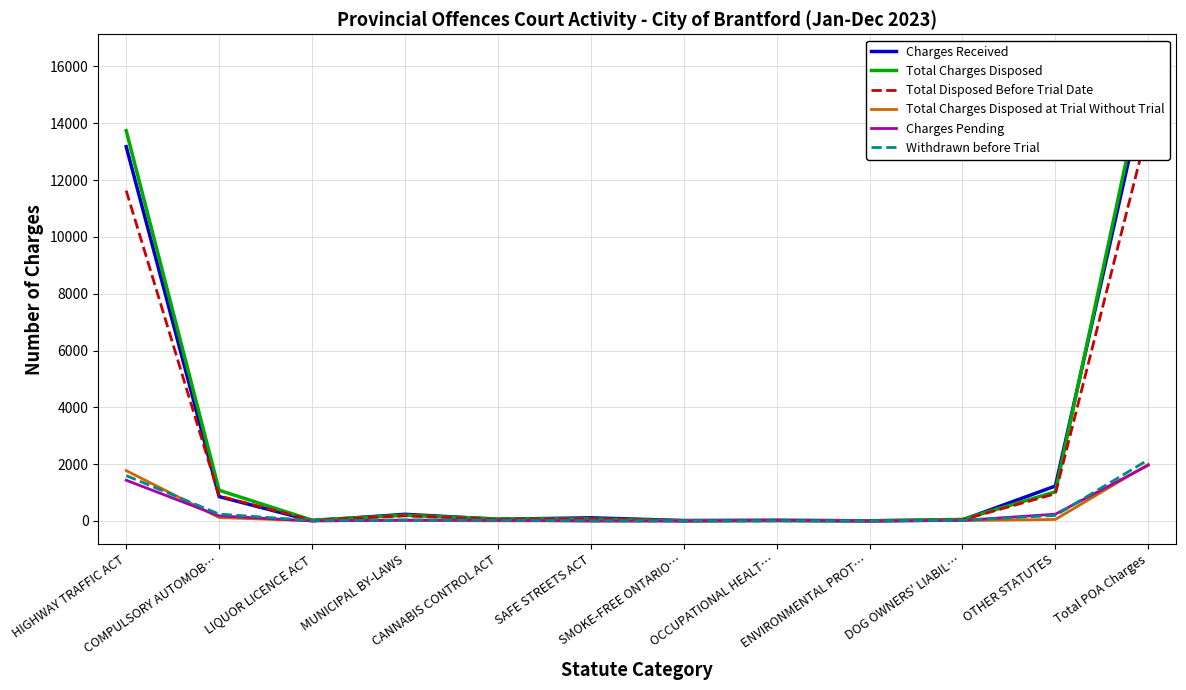

What position from the left is MUNICIPAL BY-LAWS?

4